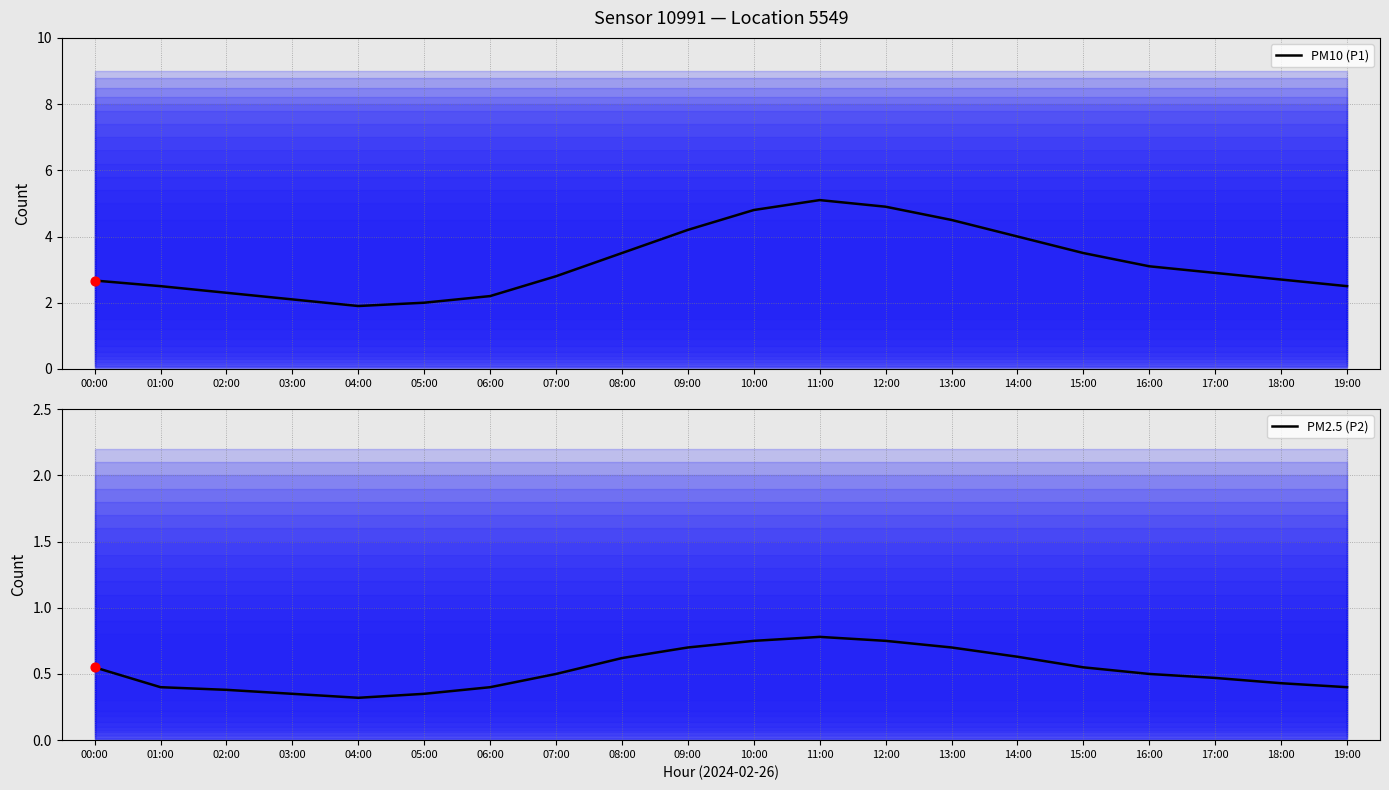

Which series reaches the maximum Y coordinate?

PM10 (P1)